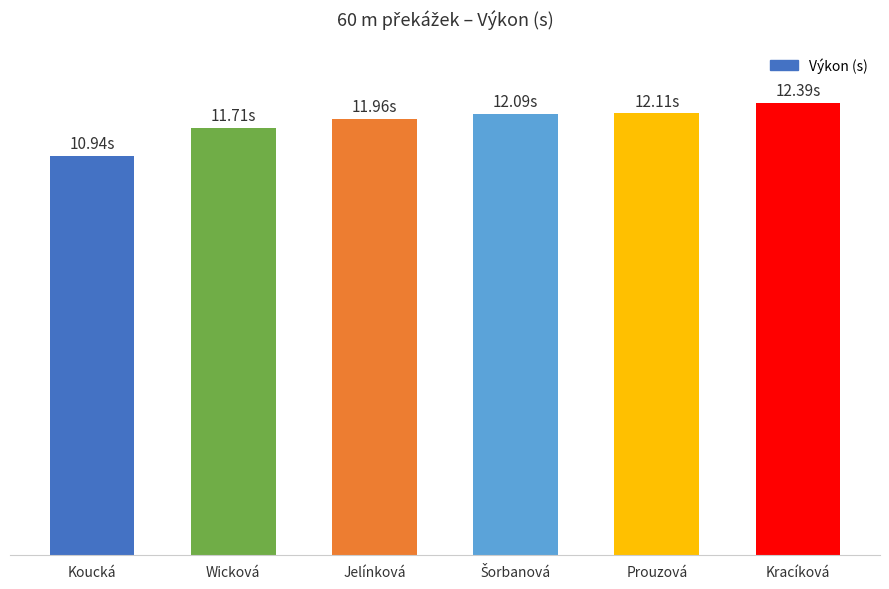

True or false: the data shows 19.2 at Prouzová.

False